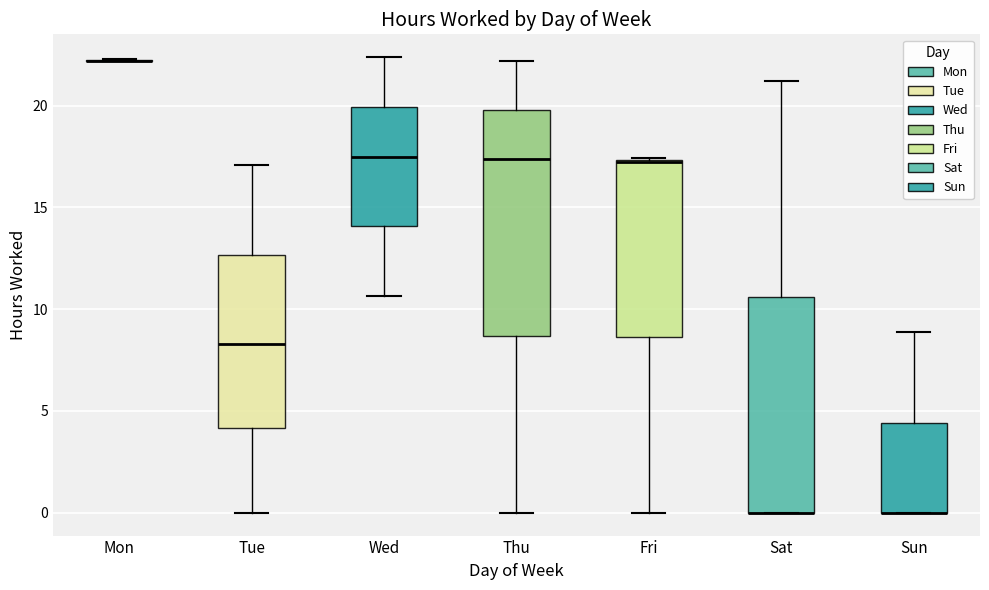

Reading left to right, read every box against the y-axis: the position of its median line, the range the box covers, and the ends of its whiskers. The values are not printed on the chart, so give them approximately, as read against the axis.

Mon: box collapsed to a line at 22.0, whiskers 22.0 to 22.5
Tue: median 8.5, box 4.0 to 12.5, whiskers 0.0 to 17.0
Wed: median 17.5, box 14.0 to 20.0, whiskers 10.5 to 22.5
Thu: median 17.5, box 8.5 to 20.0, whiskers 0.0 to 22.0
Fri: median 17.5 (drawn on the box's upper edge), box 8.5 to 17.5, whiskers 0.0 to 17.5
Sat: median 0.0 (drawn on the box's lower edge), box 0.0 to 10.5, whiskers 0.0 to 21.0
Sun: median 0.0 (drawn on the box's lower edge), box 0.0 to 4.5, whiskers 0.0 to 9.0